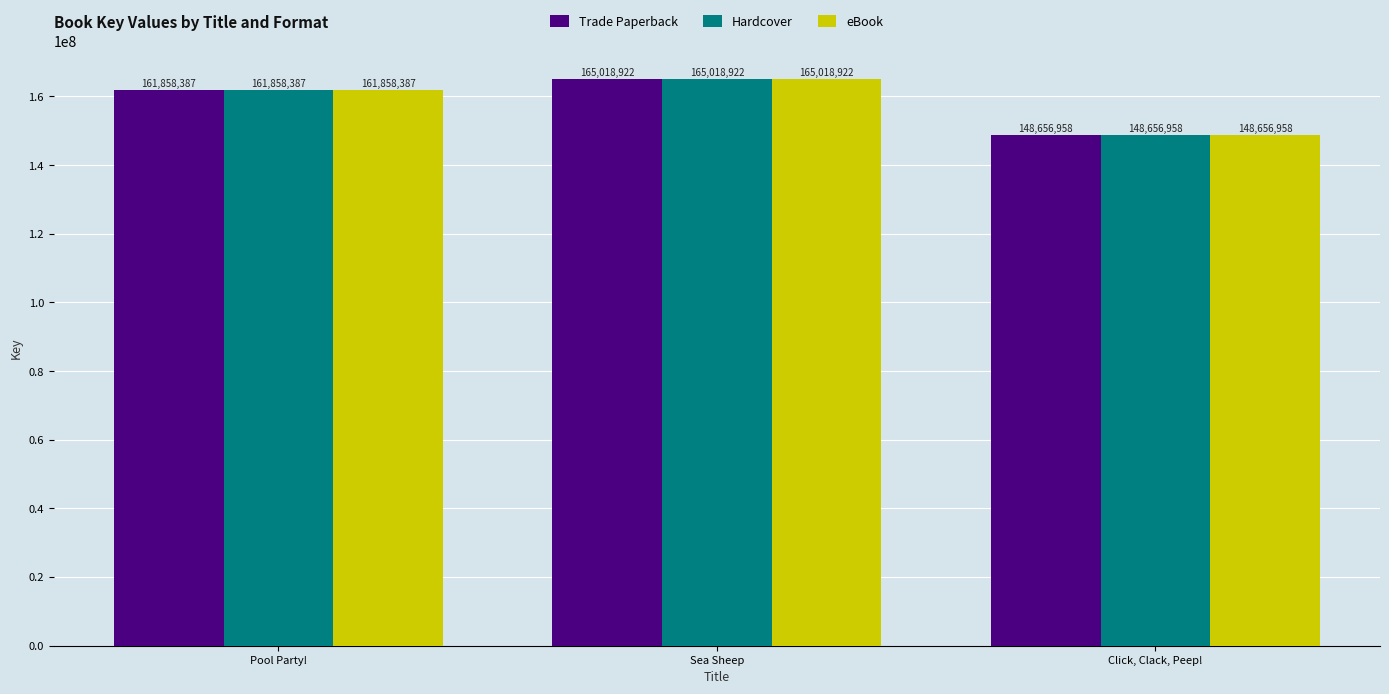

The Hardcover series shows 165018922 at Sea Sheep. True or false?

True